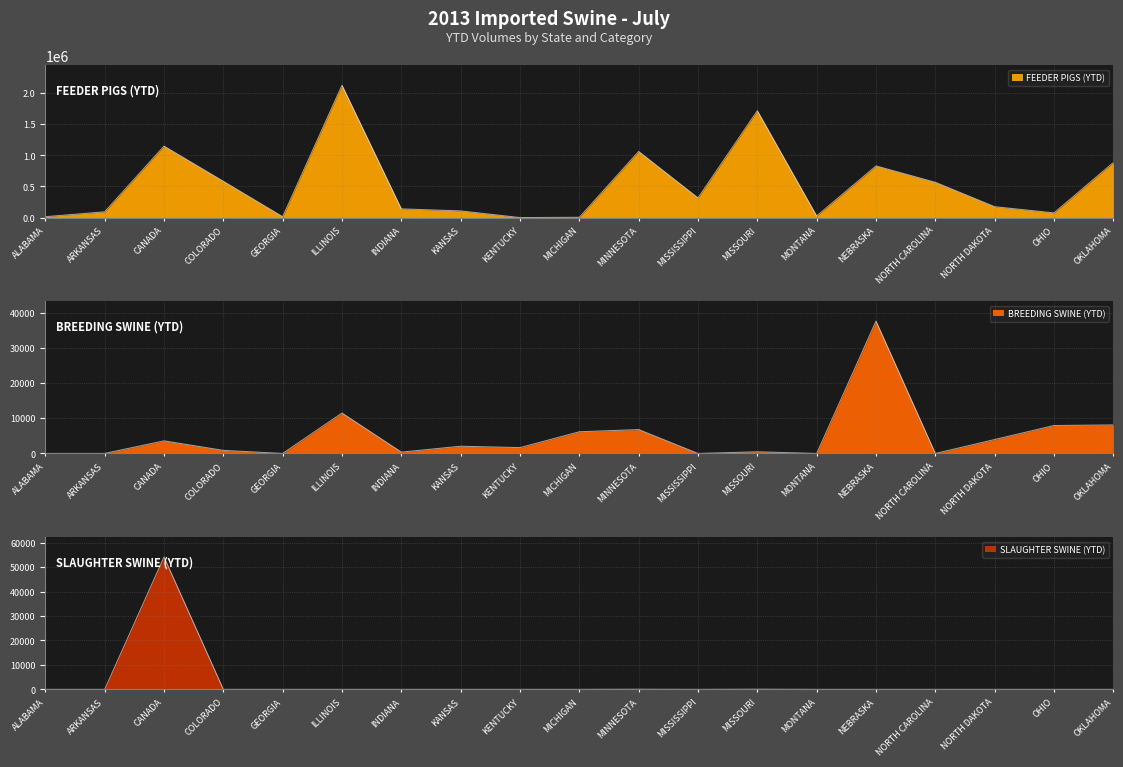

Is it true that BREEDING SWINE (YTD) equals 1323 at COLORADO?

False